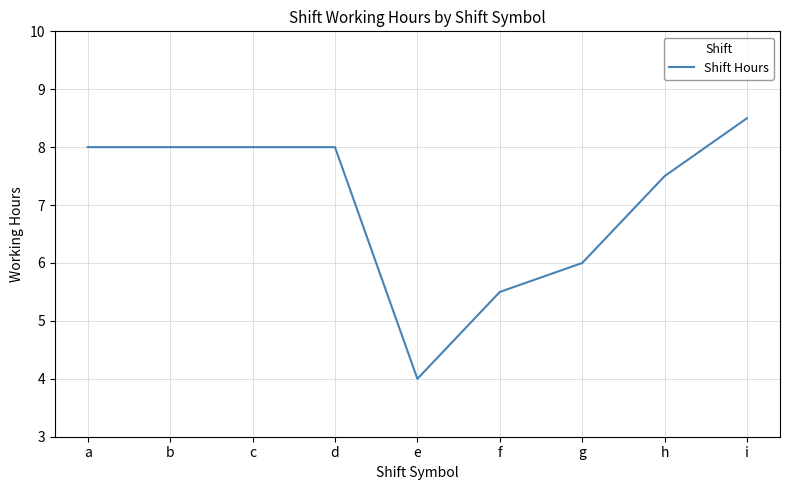

The chart shows a value of 13.3 at b. True or false?

False